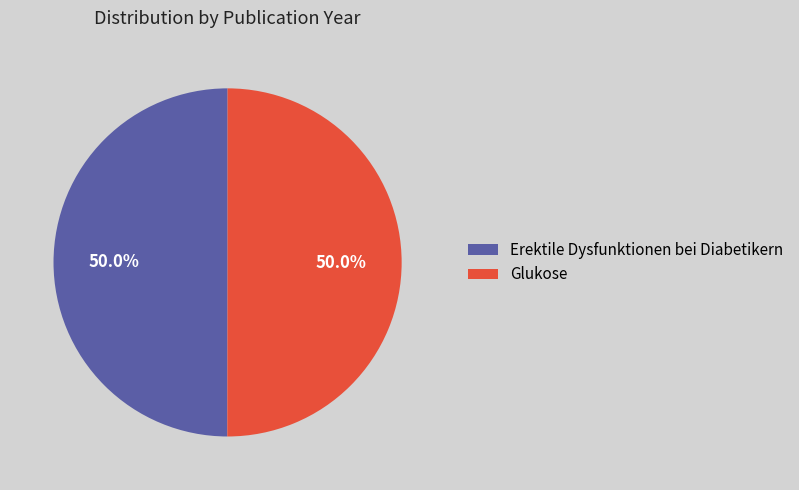

What is the ratio of the value at Erektile Dysfunktionen bei Diabetikern to the value at Glukose?

1.0